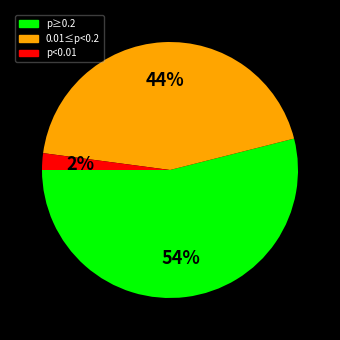

How many segments does this pie chart have?

3